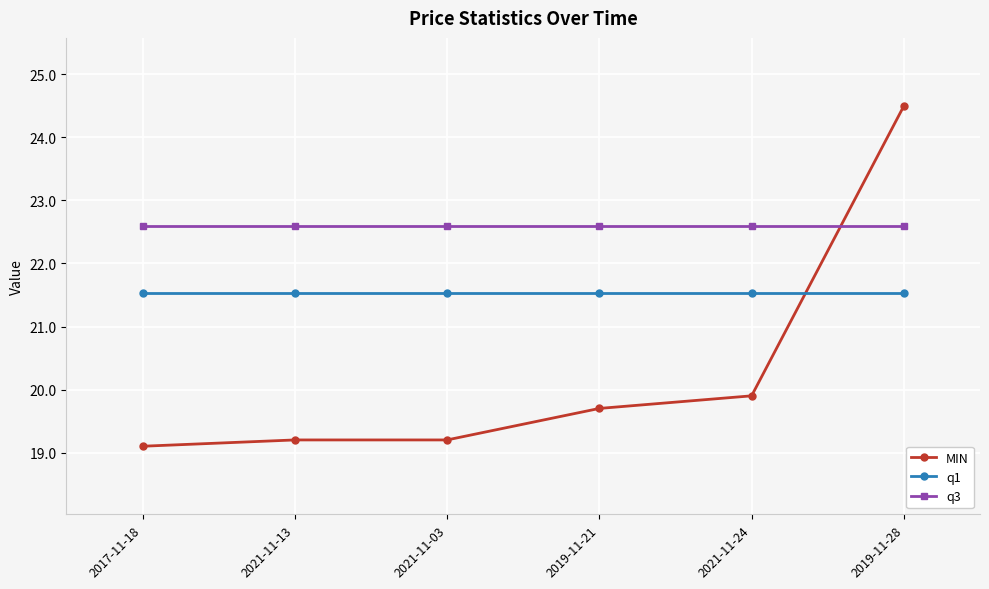

Rank the series at 2021-11-13 from lowest to highest value.

MIN, q1, q3